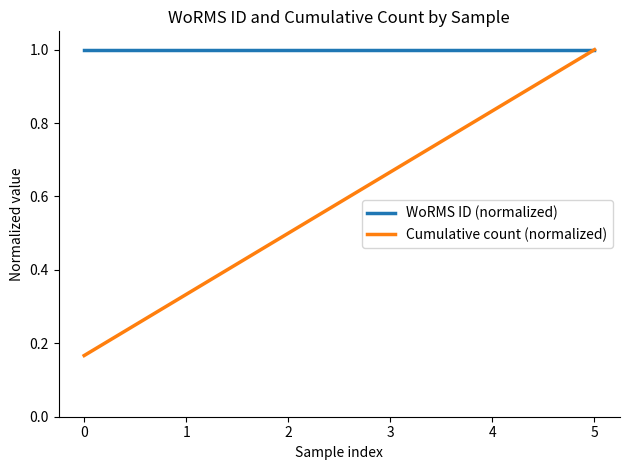

Between 0 and 3, which series saw the biggest shift?

Cumulative count (normalized)